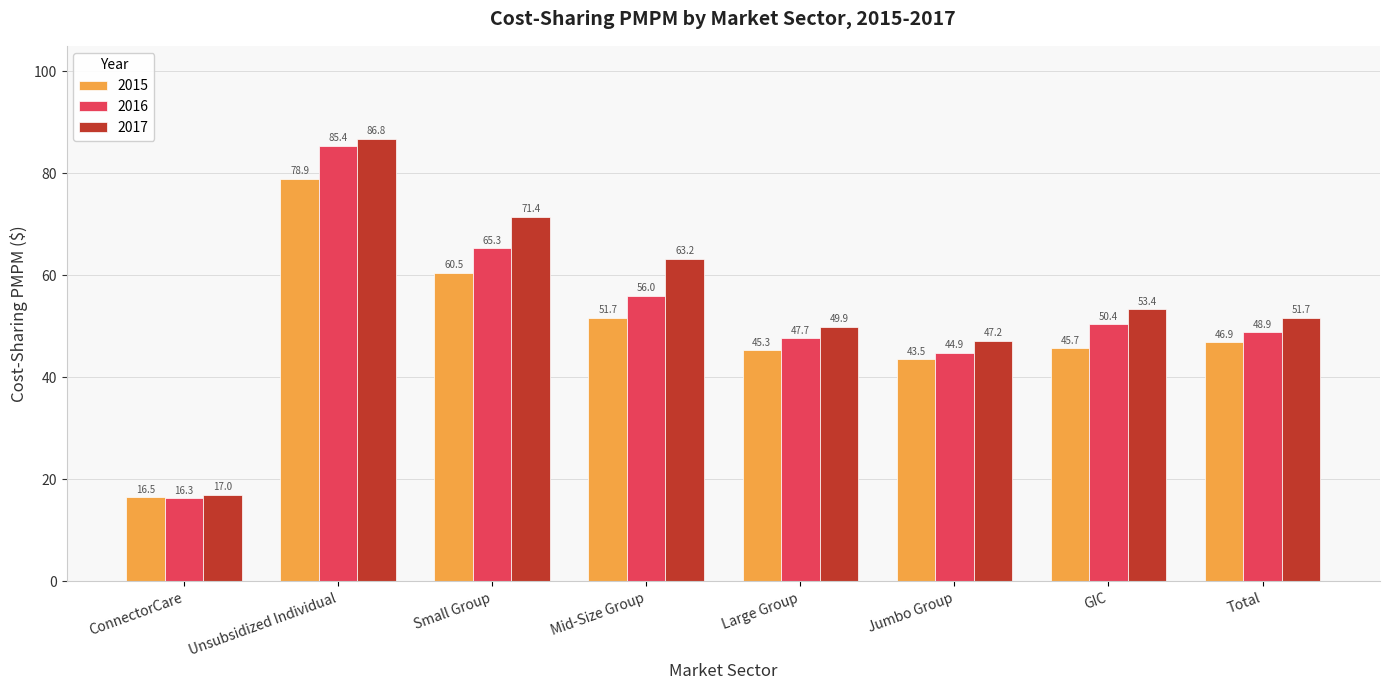

Where does the 2016 series first go above 50?

Unsubsidized Individual